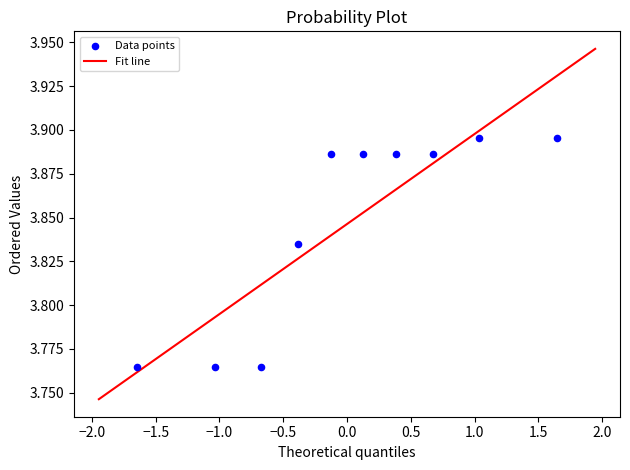

What is the range of X values (max minus min)?

3.3